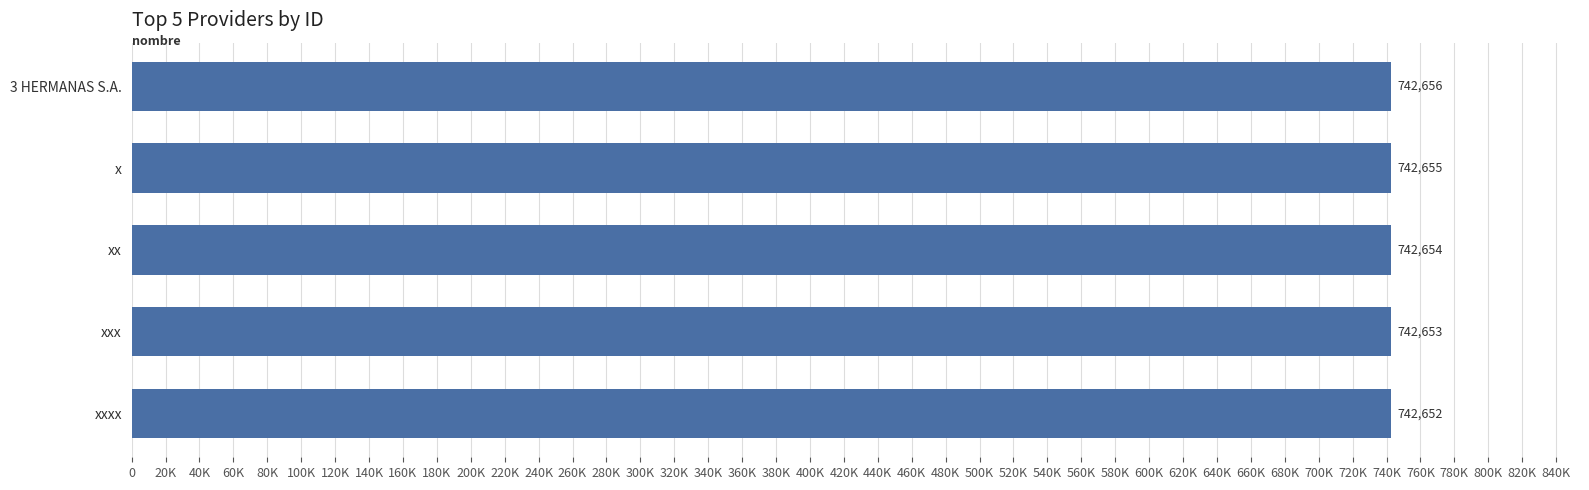

List the labels in order of value, largest first.

3 HERMANAS S.A., x, xx, xxx, xxxx